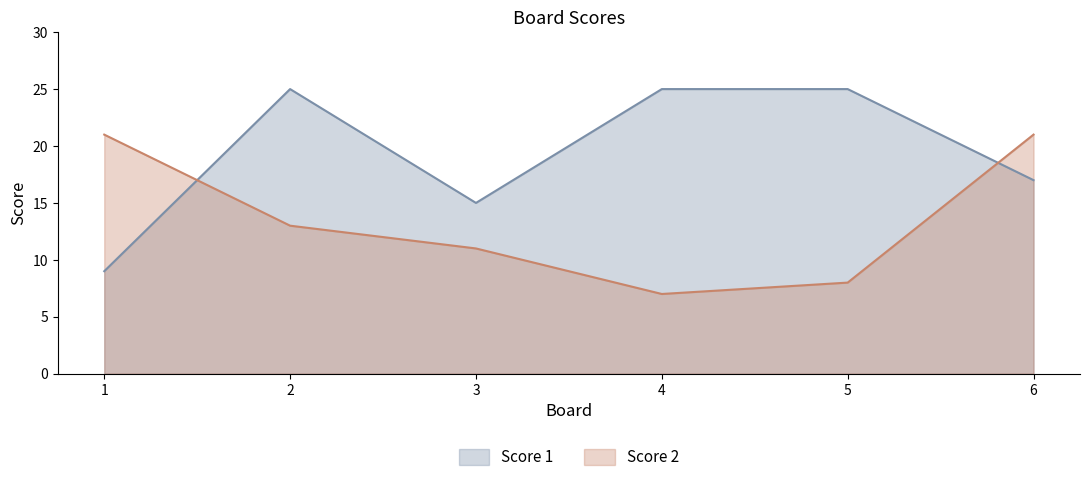

What is the value of the Score 2 point at the 3rd from the left?

11